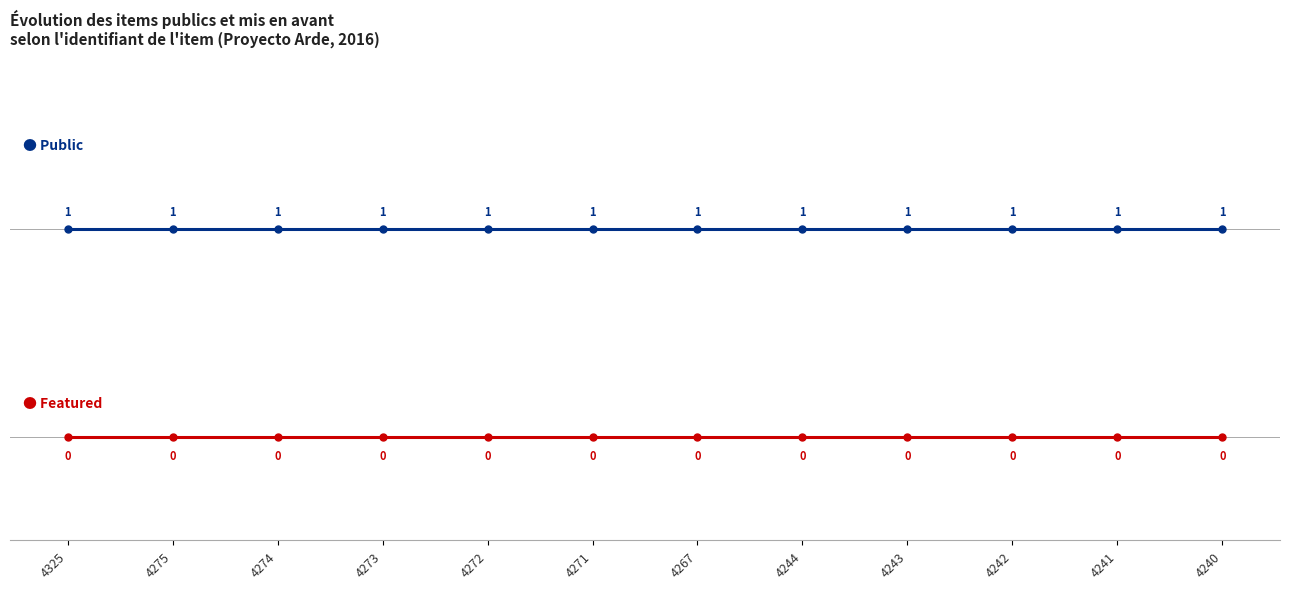

How many lines are shown in the chart?

2